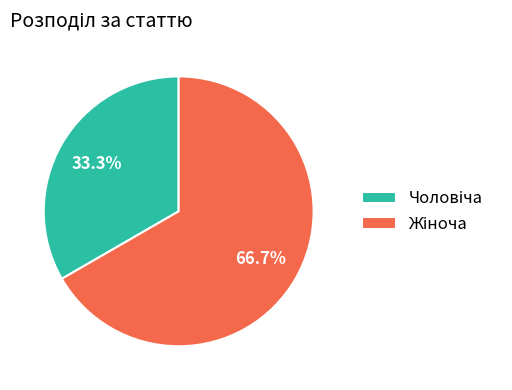

Is there any slice that represents more than half of the pie?

Yes